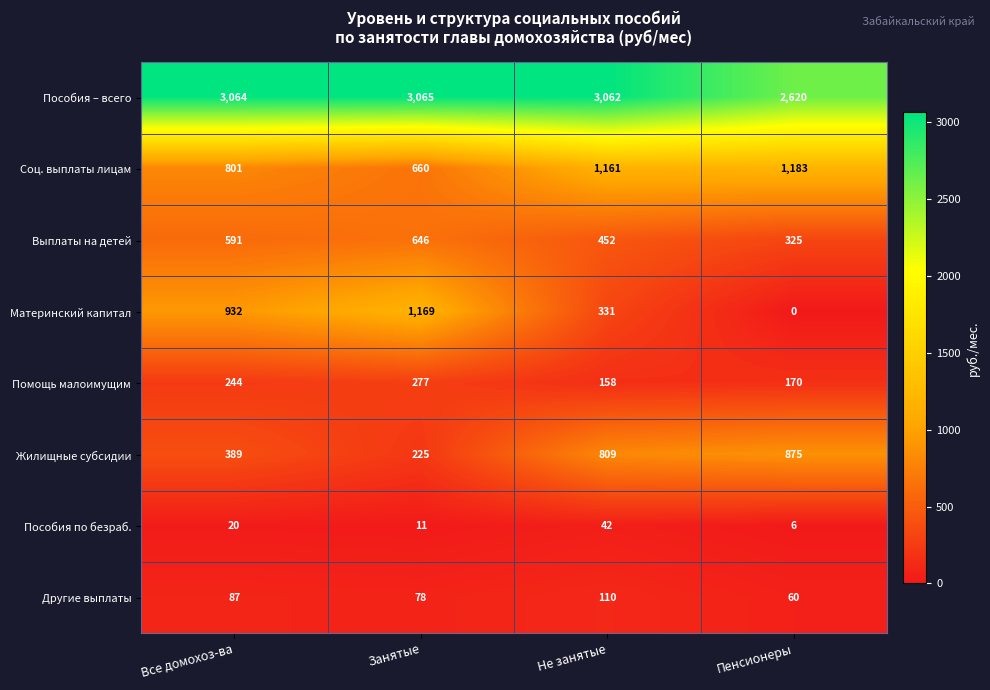

Which category has the lowest value in the Материнский капитал series?

Пенсионеры